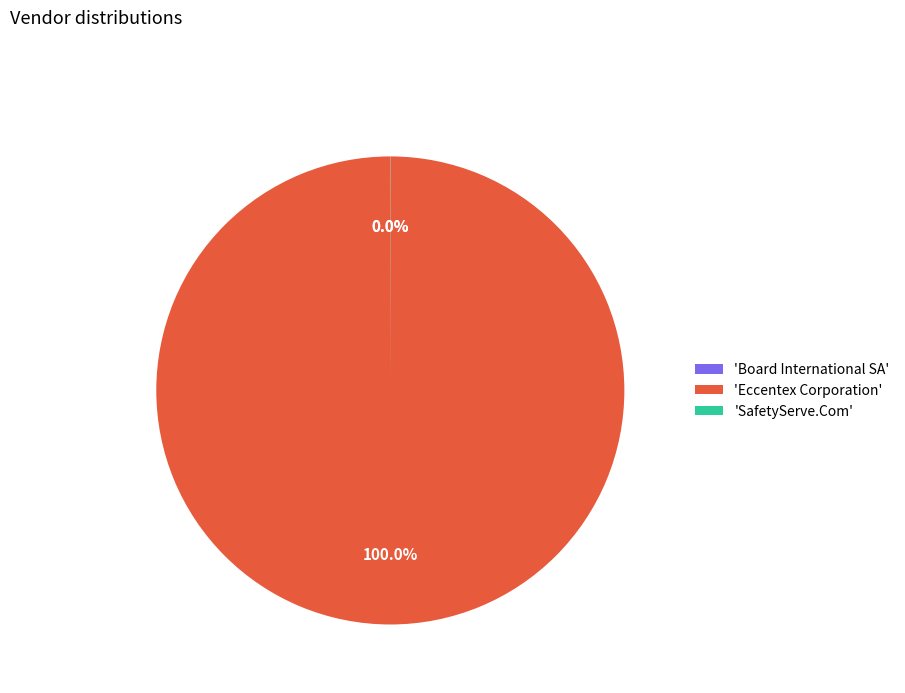

Does any single category account for the majority?

Yes